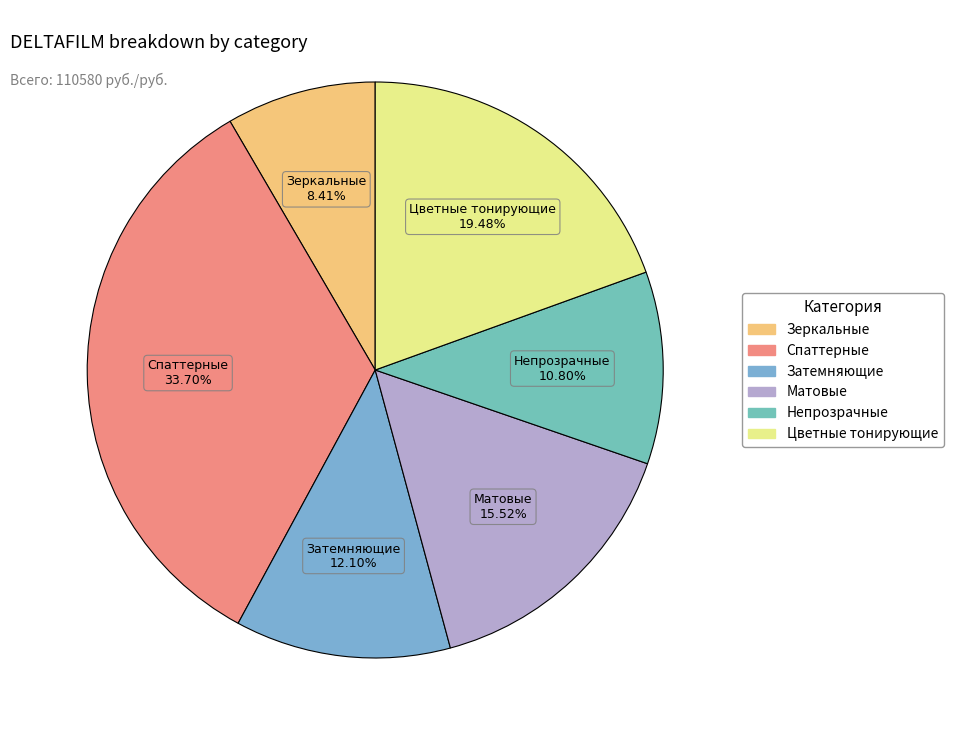

The Матовые slice represents 21% of the pie. True or false?

False